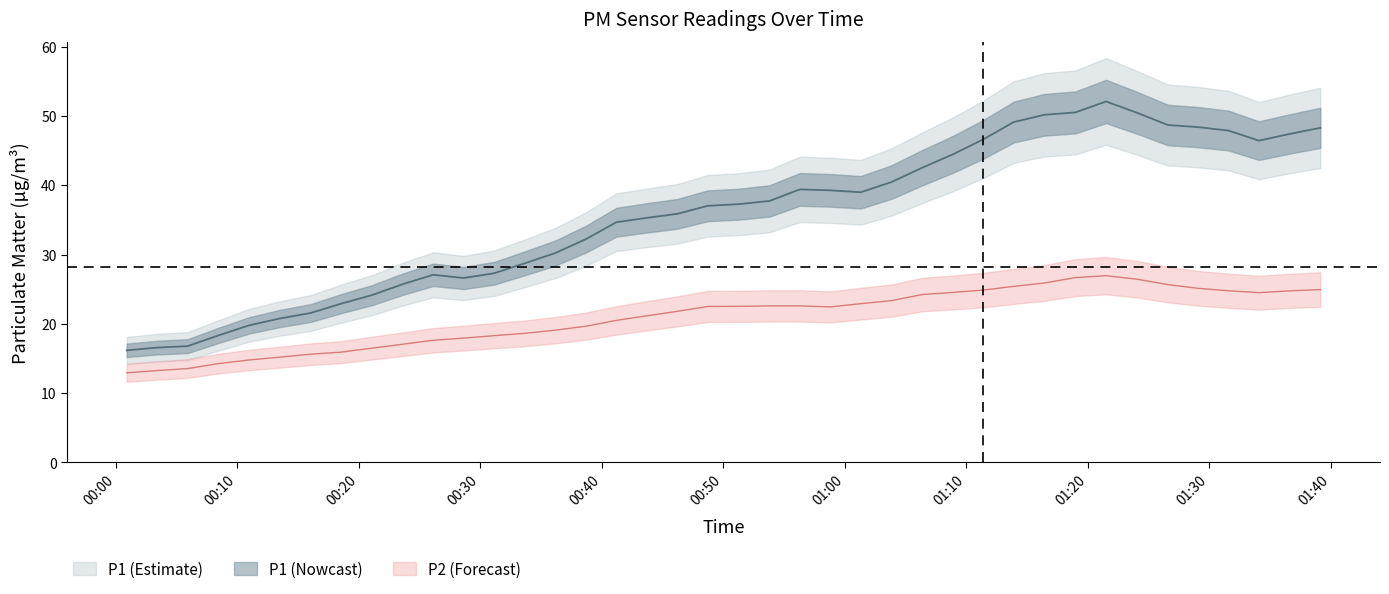

True or false: the data shows 24.2 at 2023-11-21T01:06:22.

True